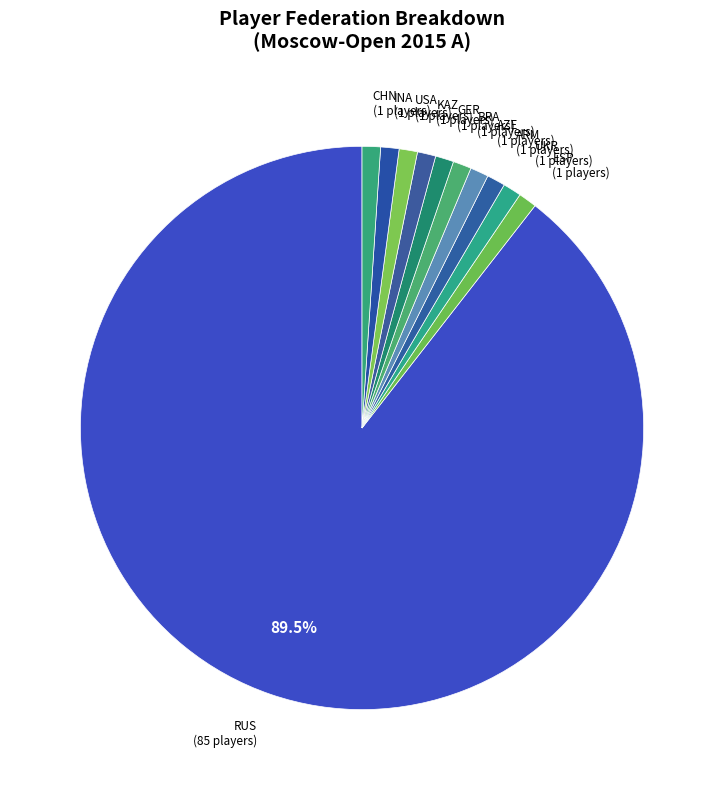

Rank the categories by value from lowest to highest.

ESP, UKR, ARM, AZE, BRA, GER, KAZ, USA, INA, CHN, RUS